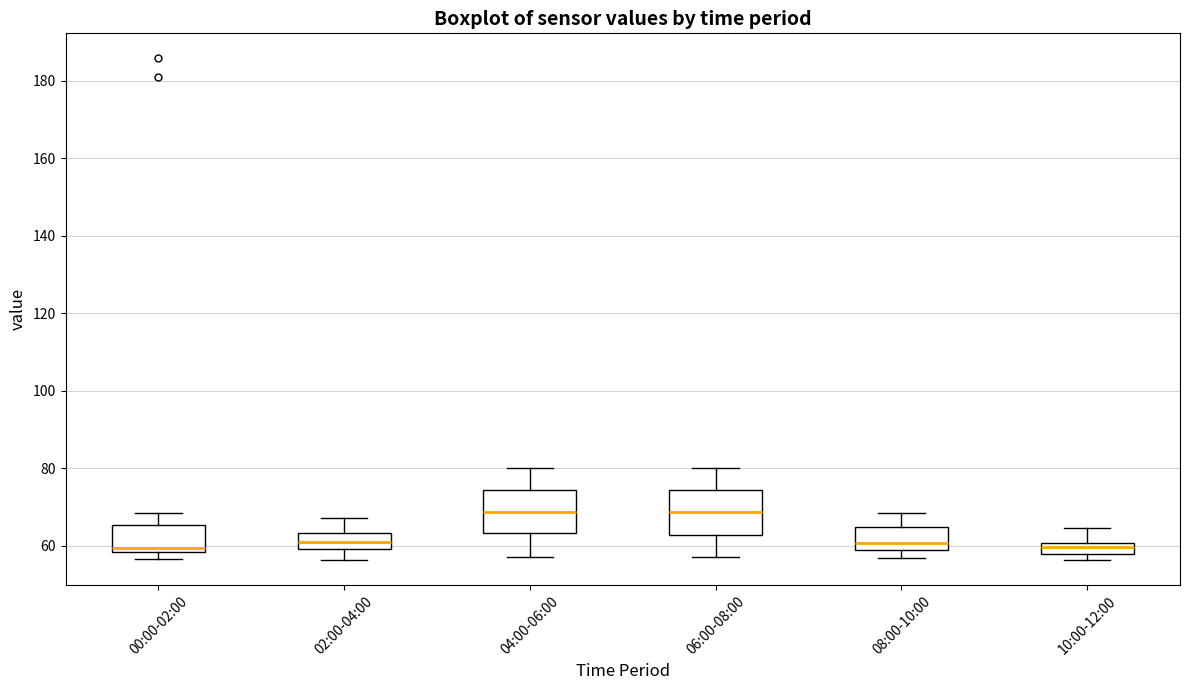

Where is the lower edge of the box for 04:00-06:00 on the y-axis? The values are not printed on the chart, so give them approximately, as read against the axis.

64